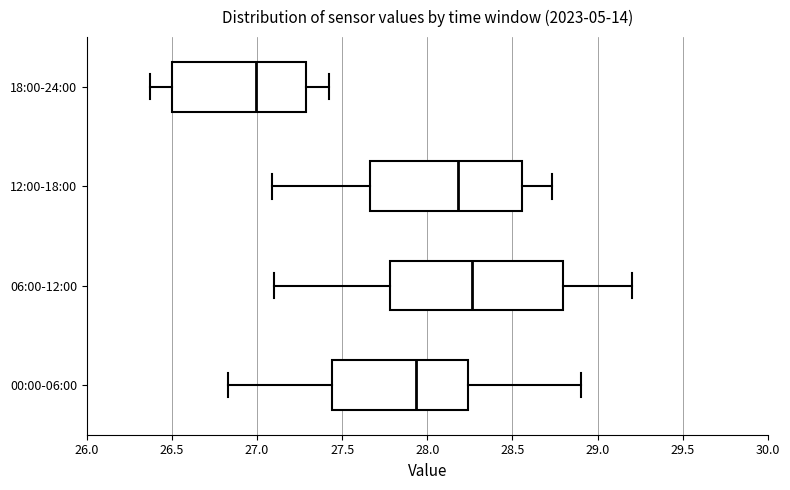

Which box has the furthest to the right median line?

06:00-12:00